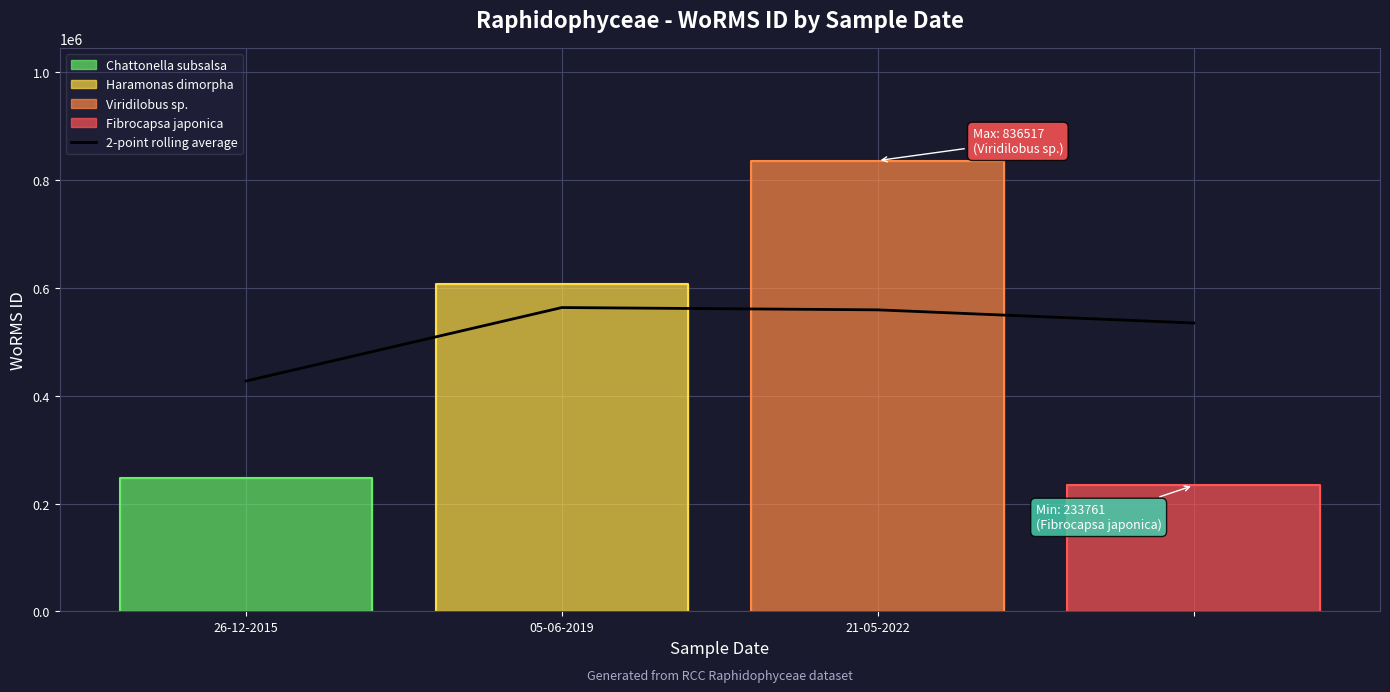

Which category has the lowest value in the 2-point rolling average series?

26-12-2015